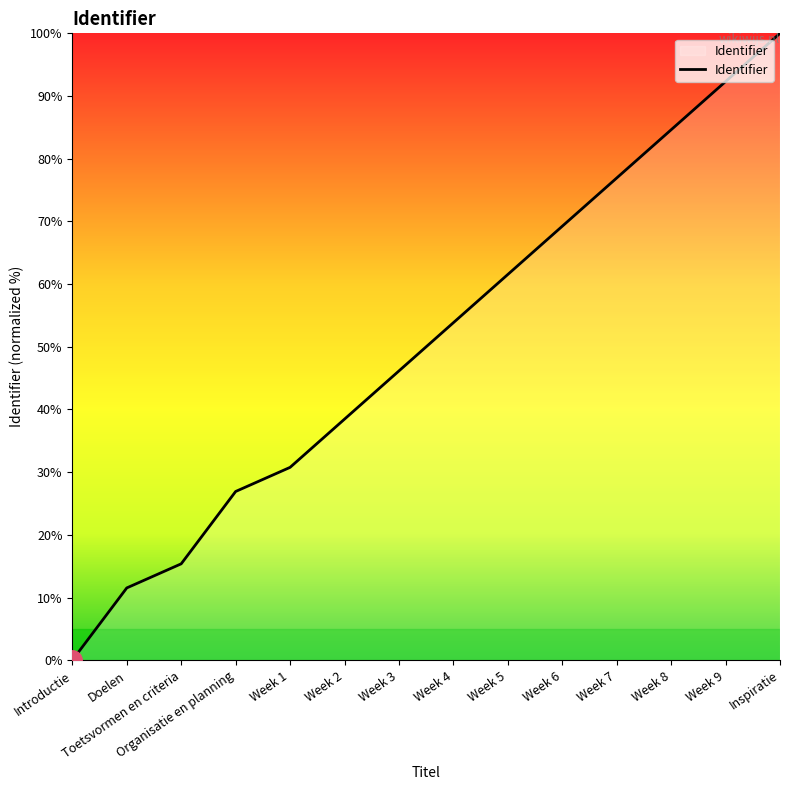

List the labels in order of value, largest first.

Inspiratie, Week 9, Week 8, Week 7, Week 6, Week 5, Week 4, Week 3, Week 2, Week 1, Organisatie en planning, Toetsvormen en criteria, Doelen, Introductie